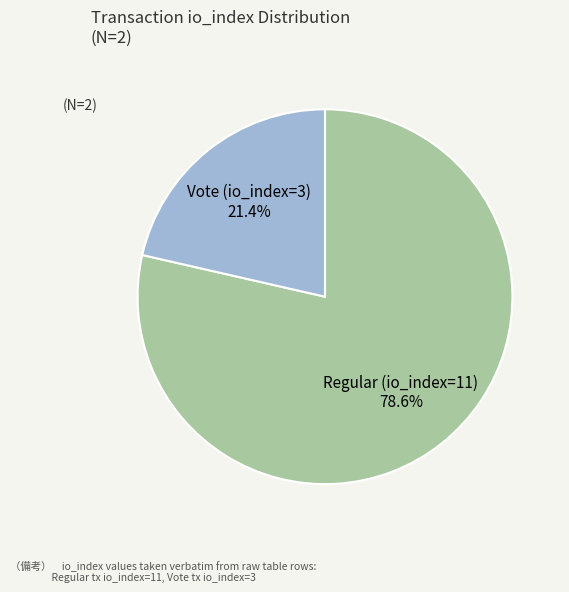

Approximately how many times larger is the value at Vote (io_index=3) 21.4% compared to Regular (io_index=11) 78.6%?

0.3